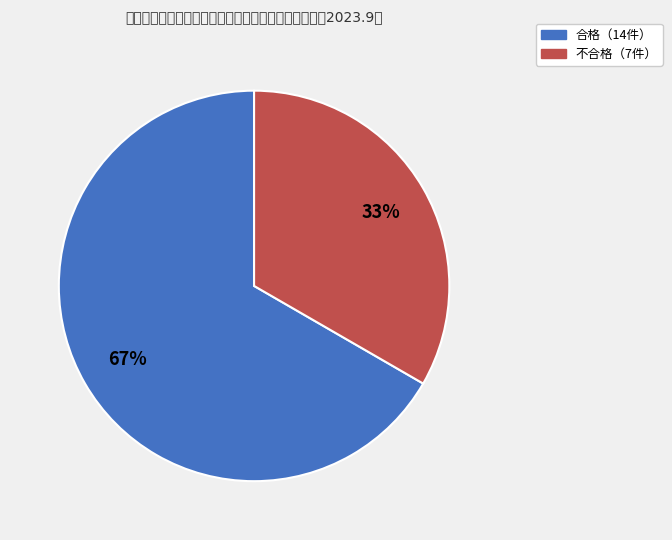

Is there any slice that represents more than half of the pie?

Yes